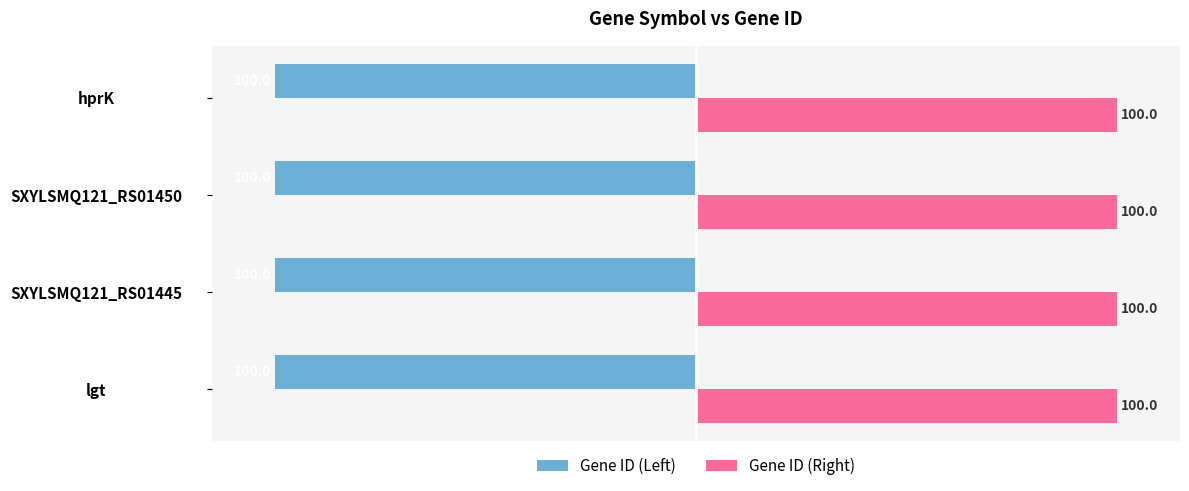

What is the difference between the highest and lowest values at lgt?

200.0